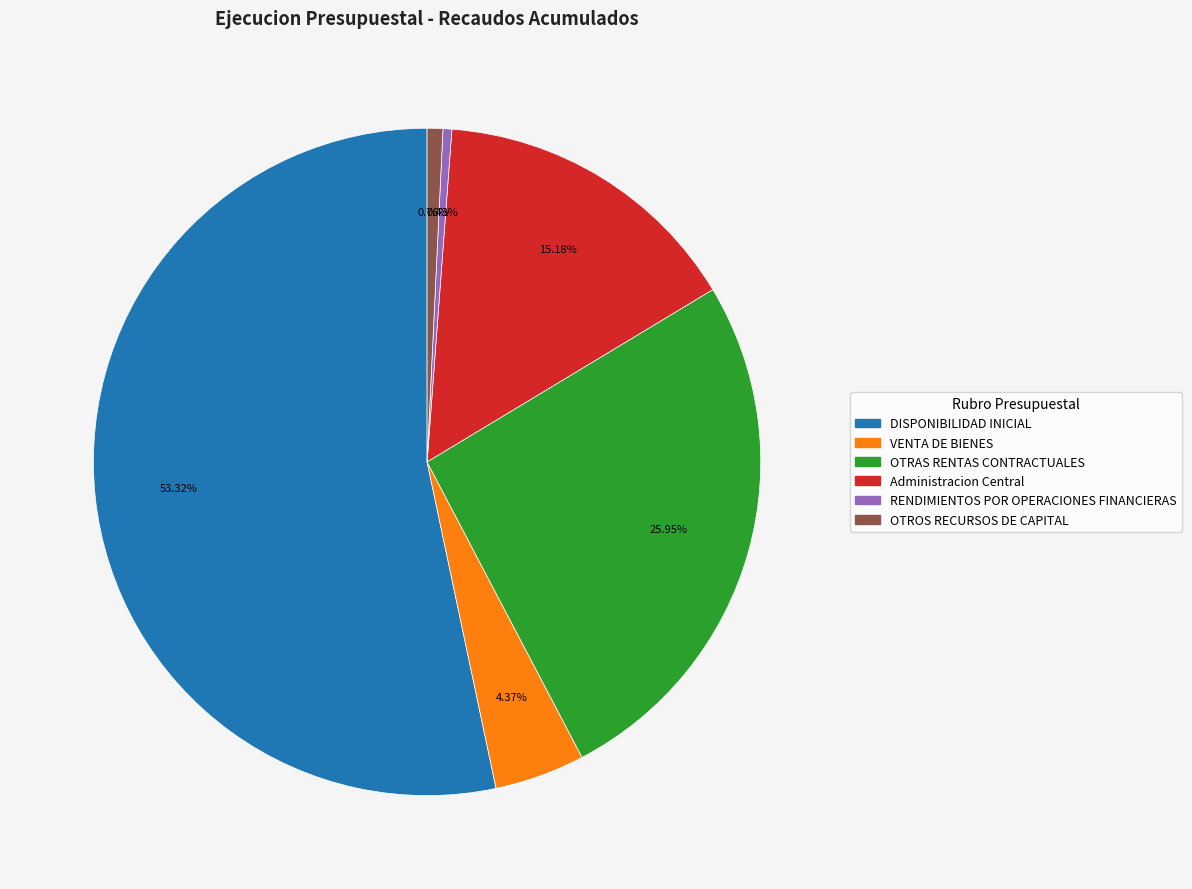

Is there a majority slice in this chart?

Yes